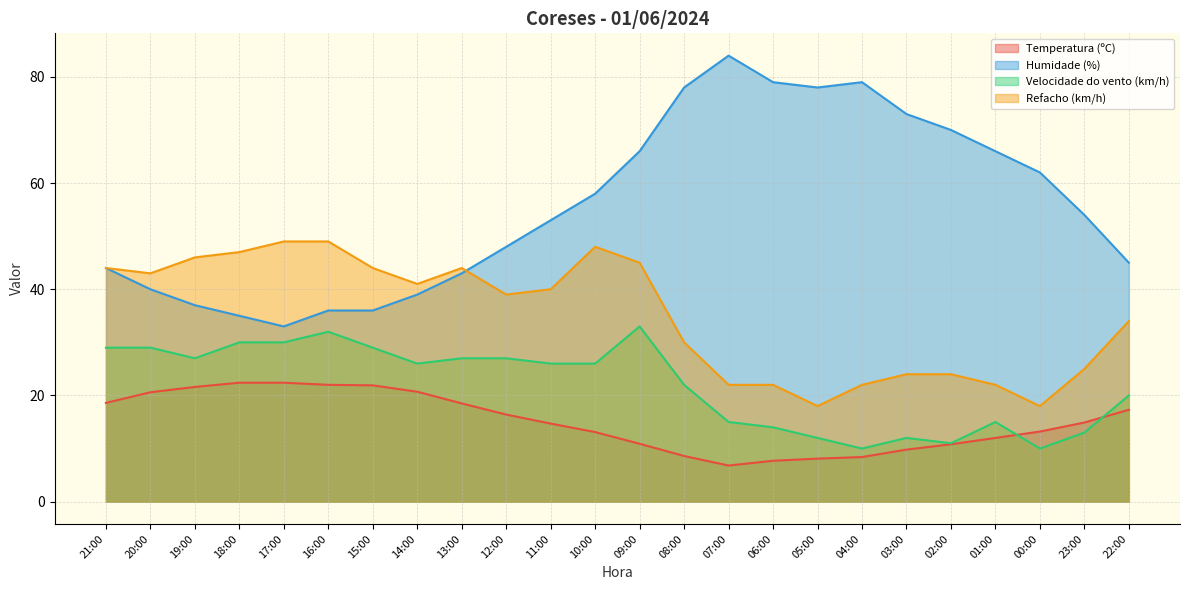

At which label is Humidade (%) closest to 58?

10:00